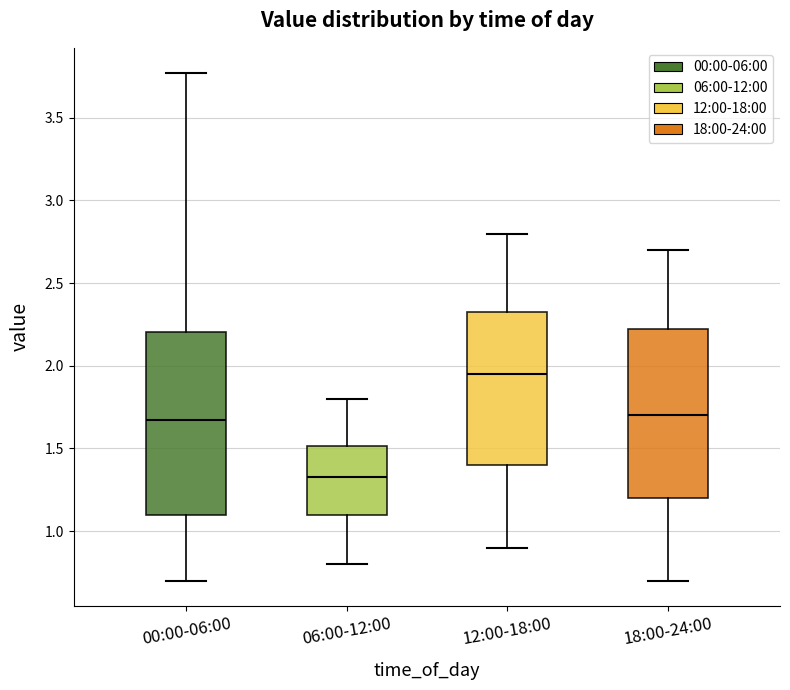

Where does the lower whisker of the box for 18:00-24:00 end on the y-axis? The values are not printed on the chart, so give them approximately, as read against the axis.

0.70